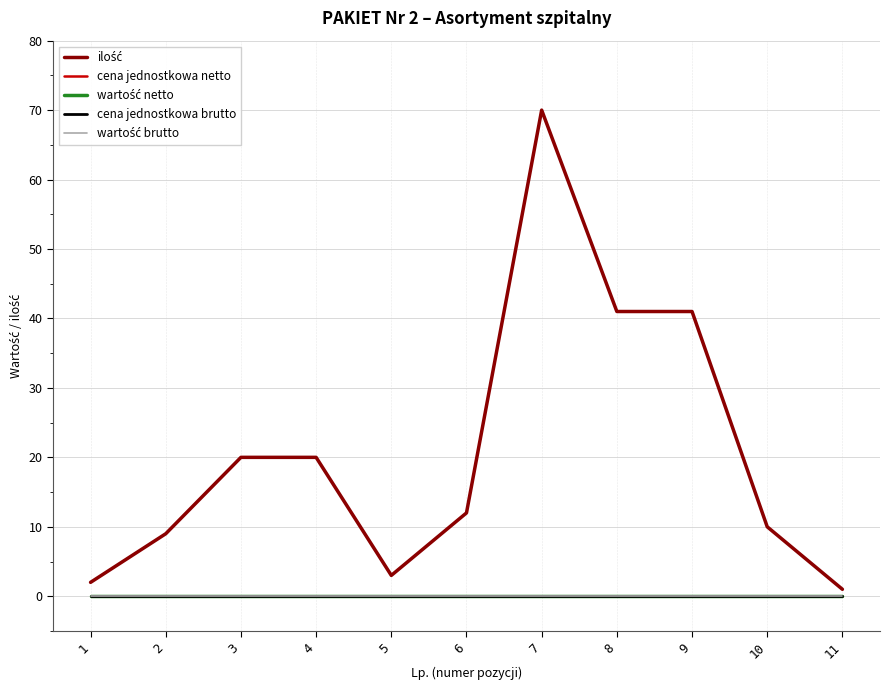

Does the chart display data point markers on the line(s)?

No